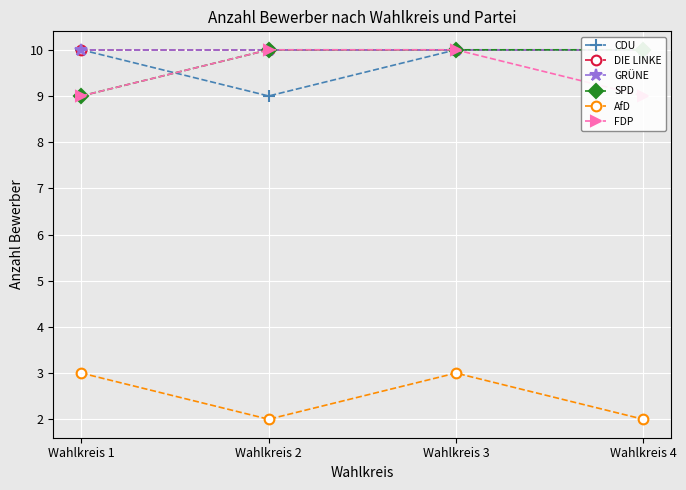

What is the sum of the AfD values at Wahlkreis 2 and Wahlkreis 4?

4